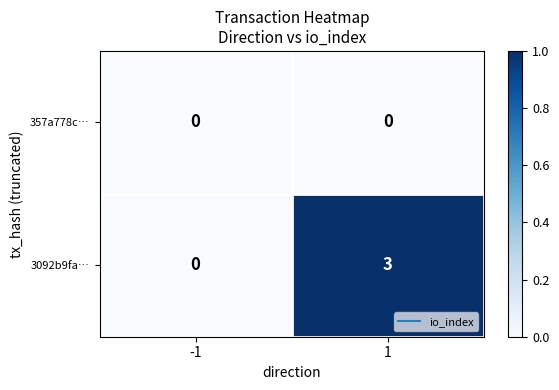

Reading left to right, what are all the values shown in this chart?

357a778c…: 0	0
3092b9fa…: 0	3